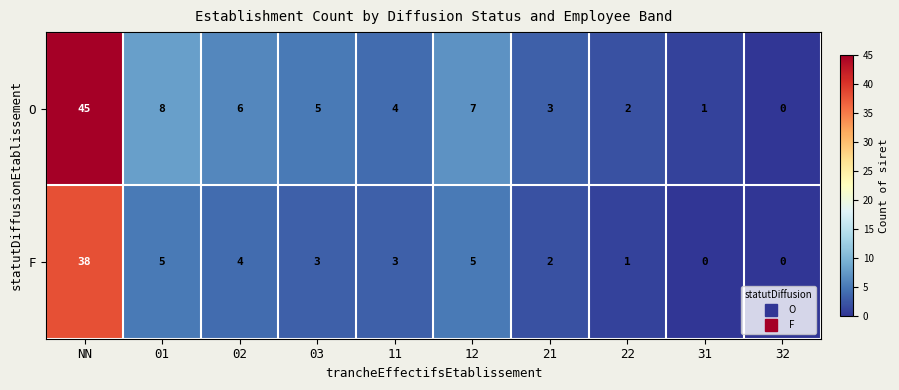

Is it true that O equals 0 at 32?

True